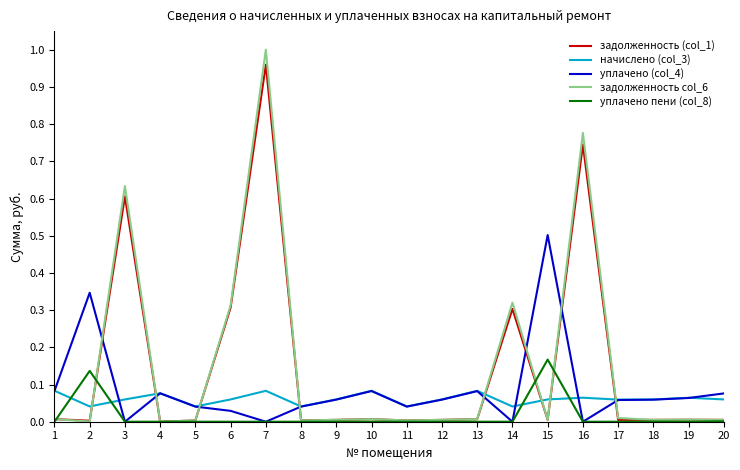

True or false: начислено (col_3) has more than 0 interior local peaks.

True